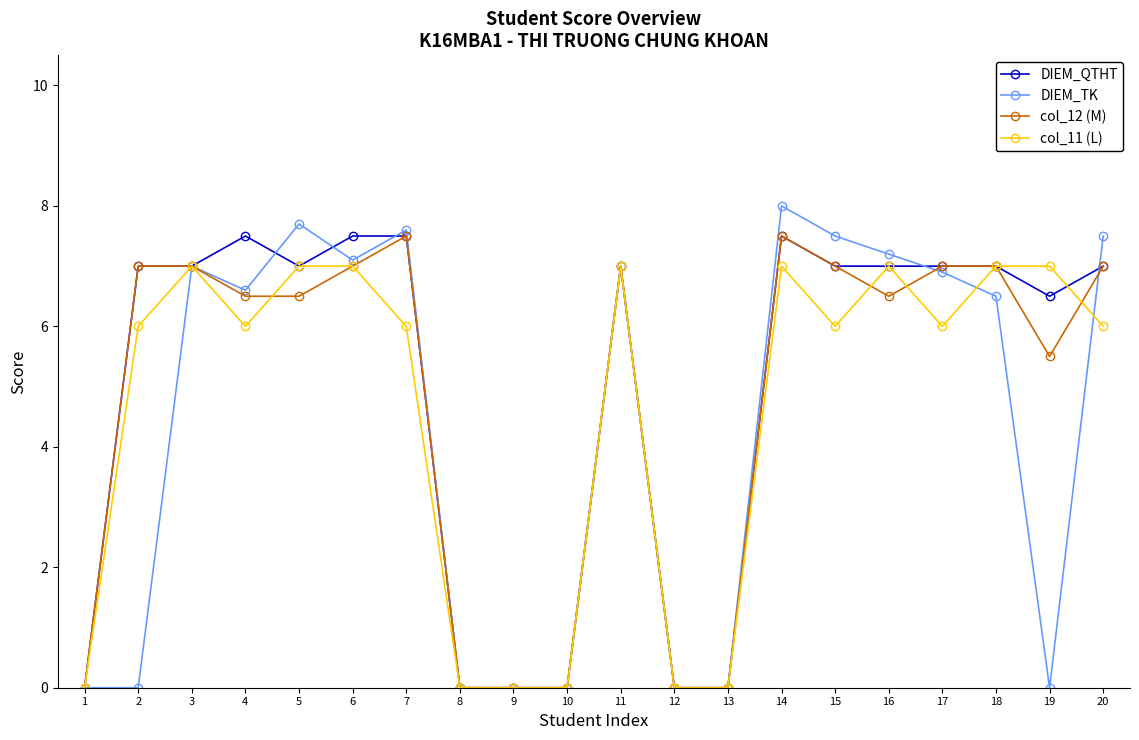

Is this an area chart (filled region under the line)?

No